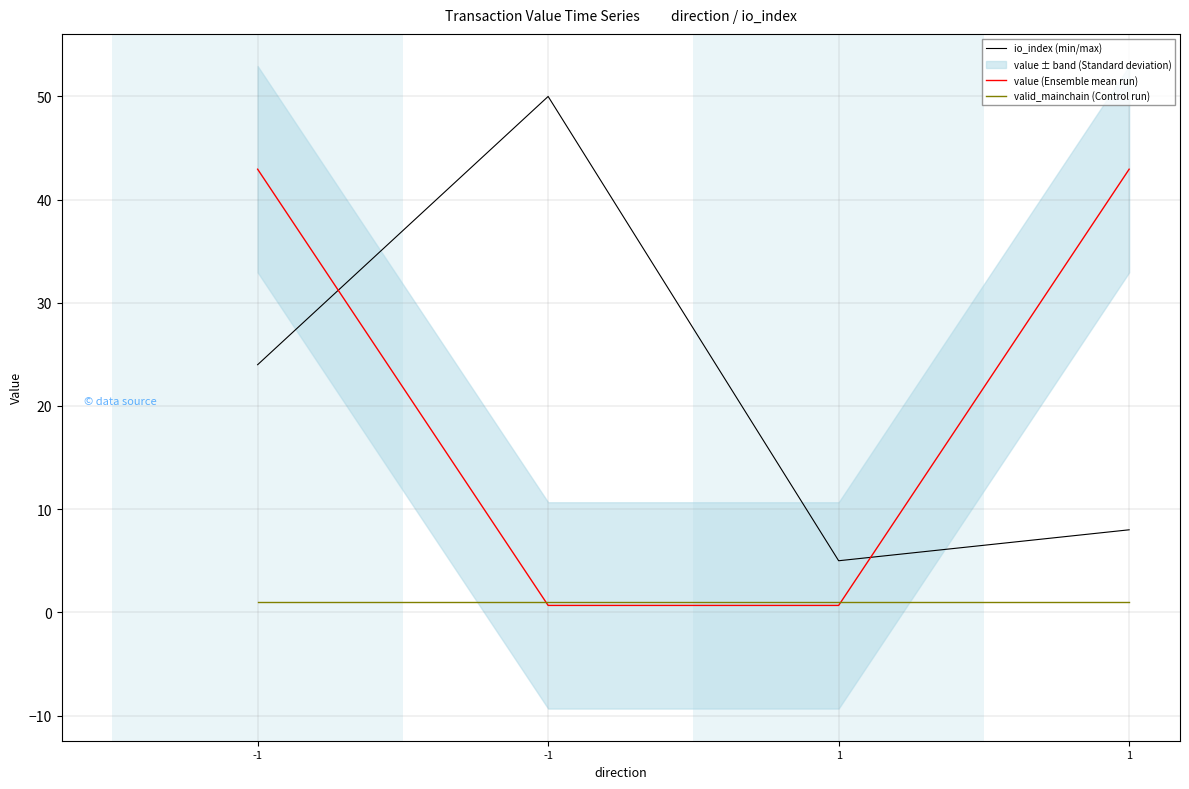

Does the chart have visible grid lines?

Yes